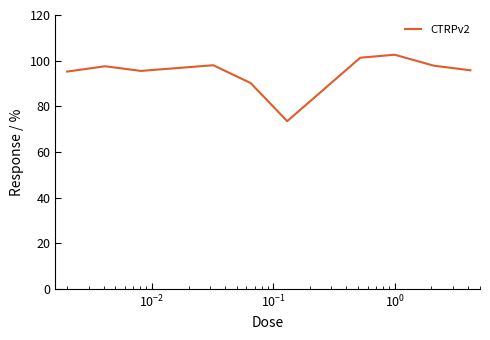

What is the maximum value shown in the chart?

102.6